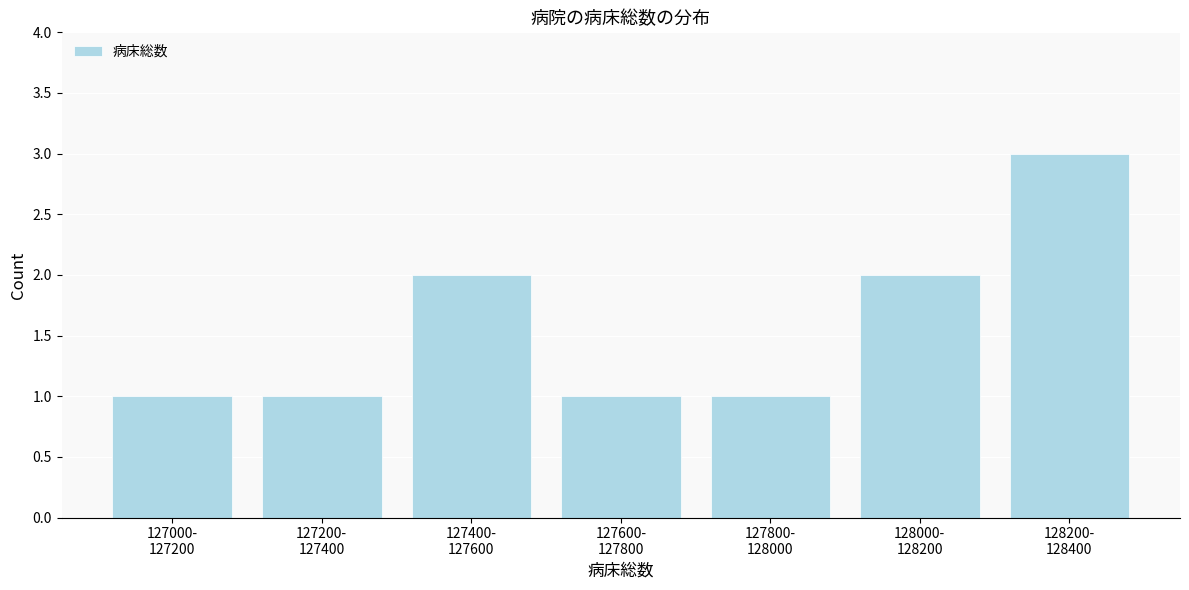

Reading left to right, transcribe all the data shown in this chart.

1	1	2	1	1	2	3